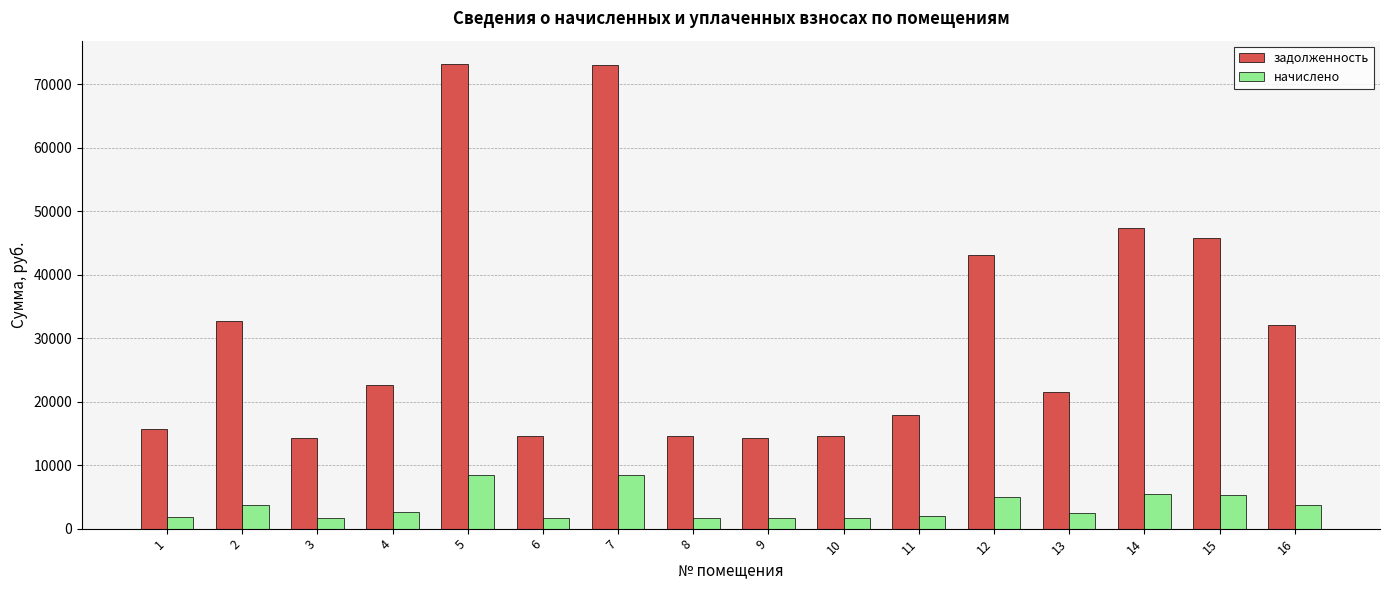

List the series in order of their overall mean, highest first.

задолженность, начислено